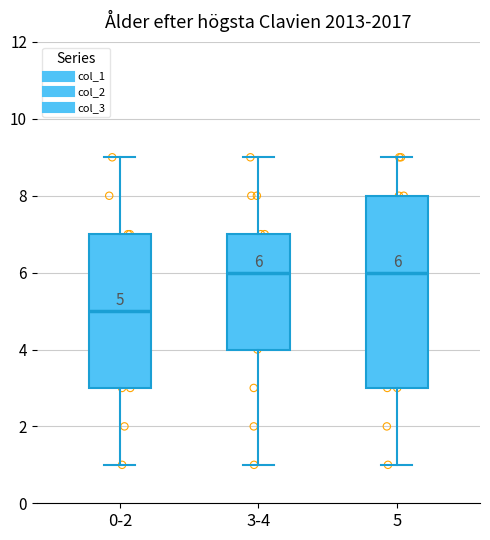

Which box is the tallest, from its lower edge to its upper edge?

5